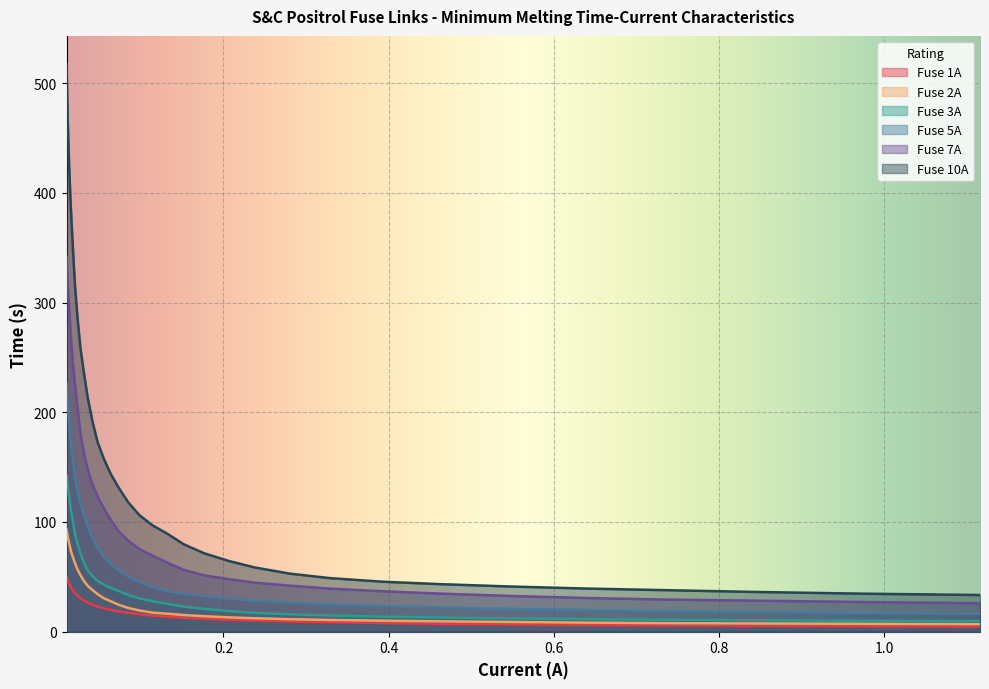

What is the maximum value shown in the chart?

517.2